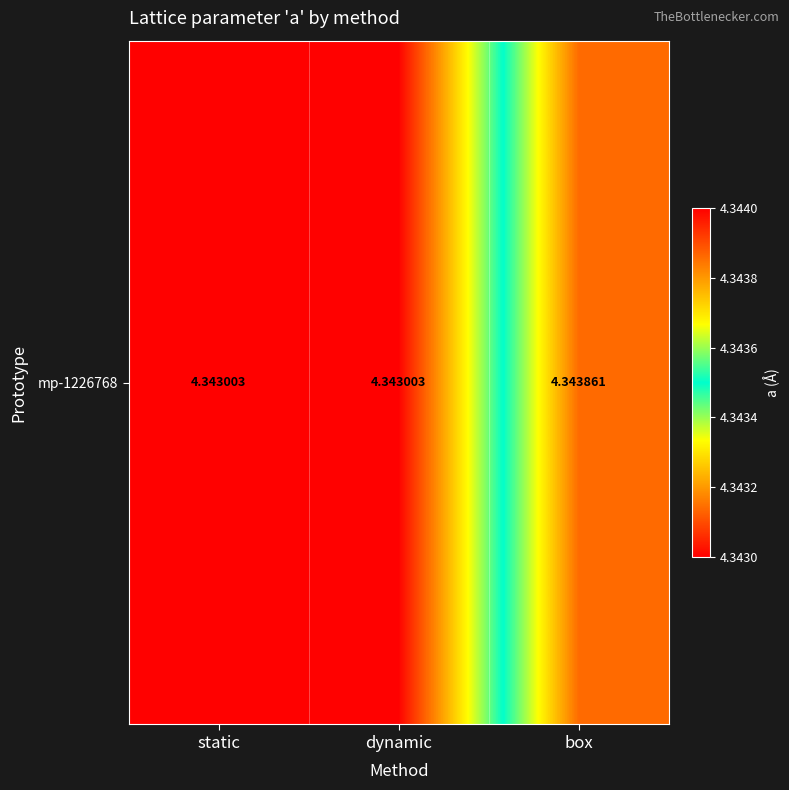

List the labels in order of value, largest first.

box, dynamic, static